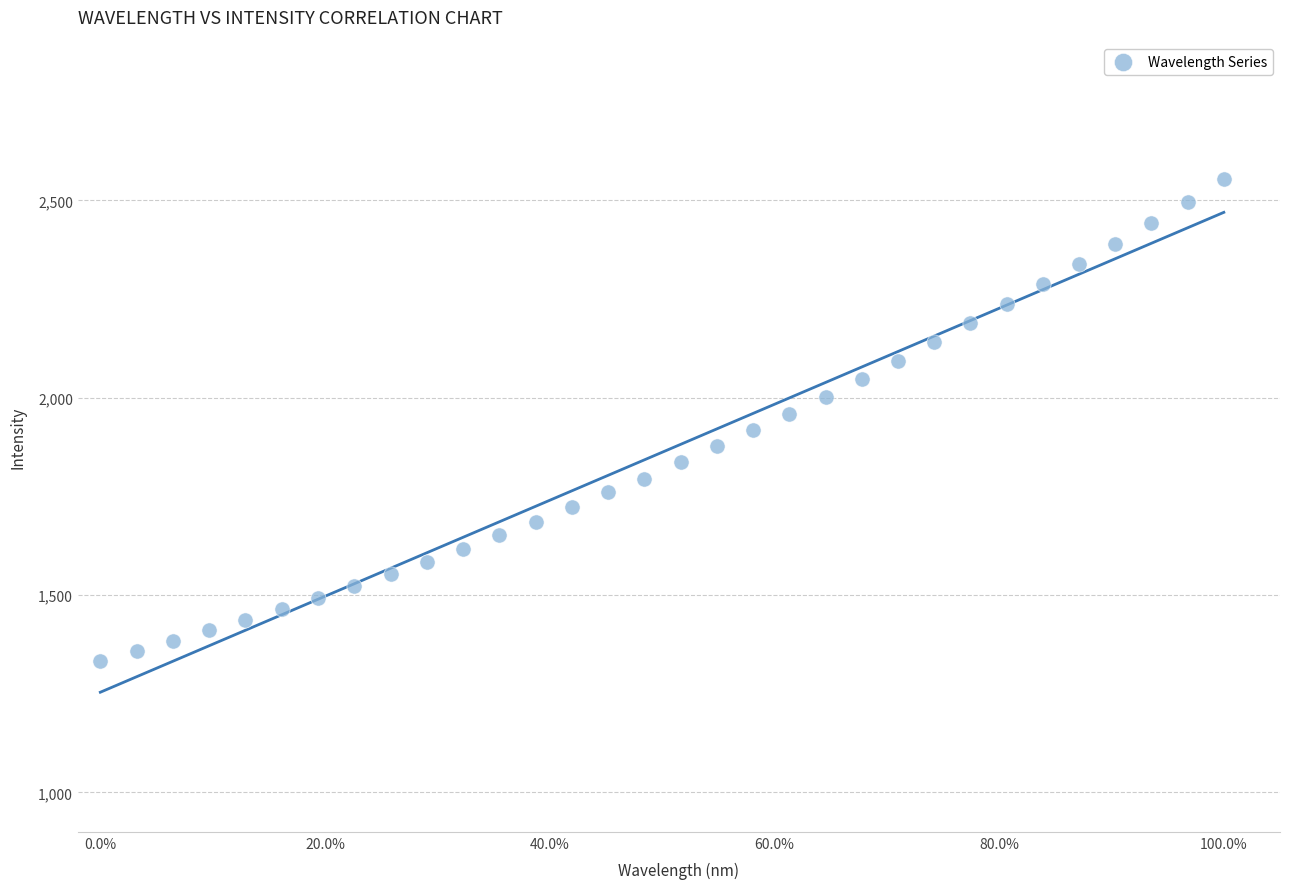

What is the range of X values (max minus min)?

1.0